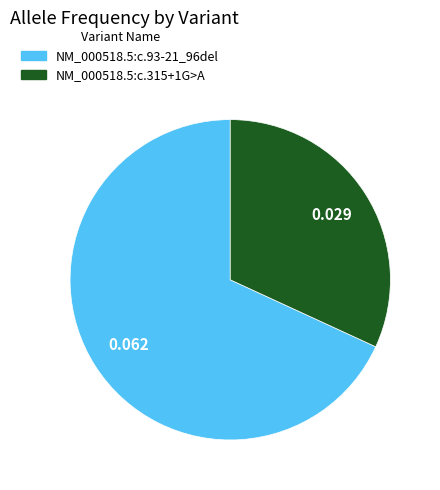

Count the number of slices in the pie.

2